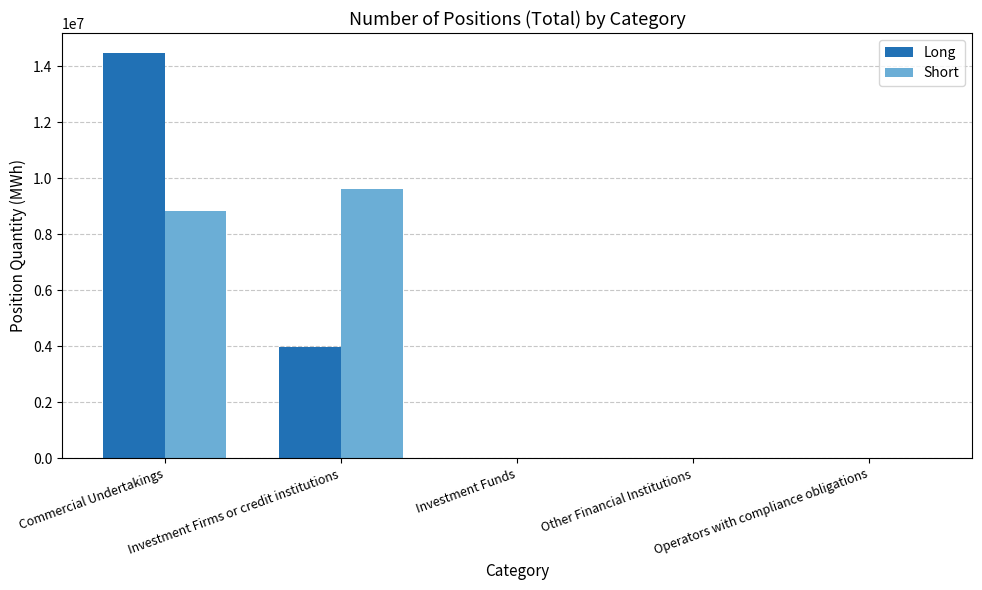

What is the total value across all series at Commercial Undertakings?

23289580